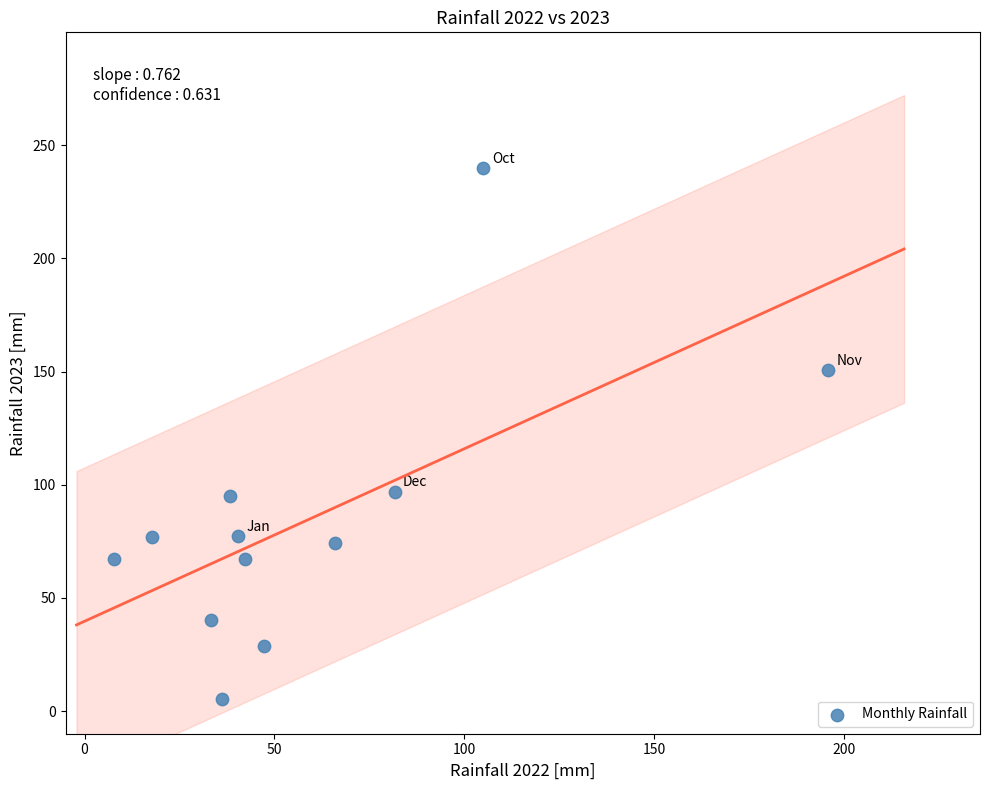

What is the range of Y values (max minus min)?

234.7